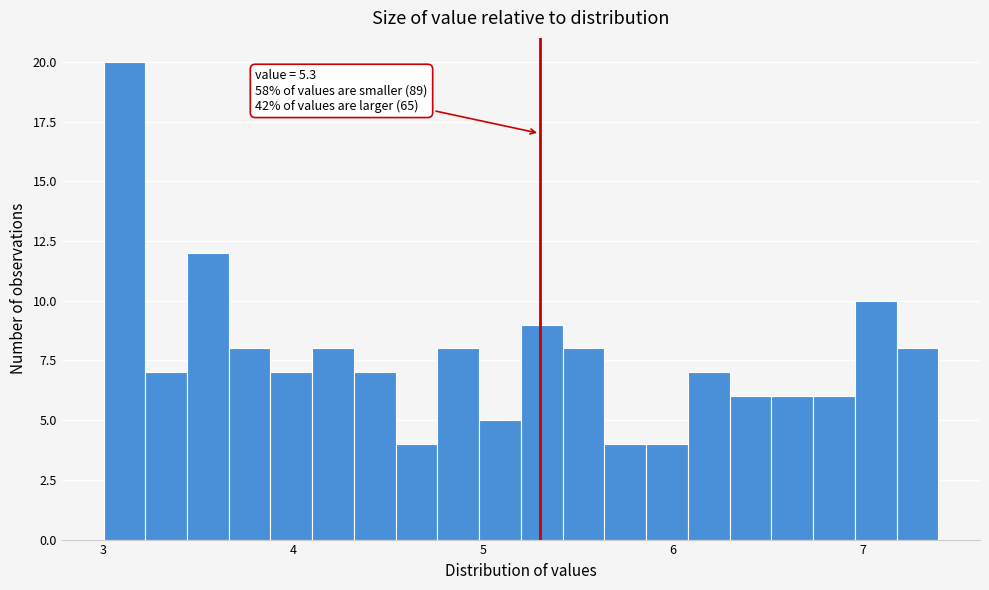

Around what value on the x-axis is the tallest bar? Give the approximate position of its centre, as read against the axis.

3.1